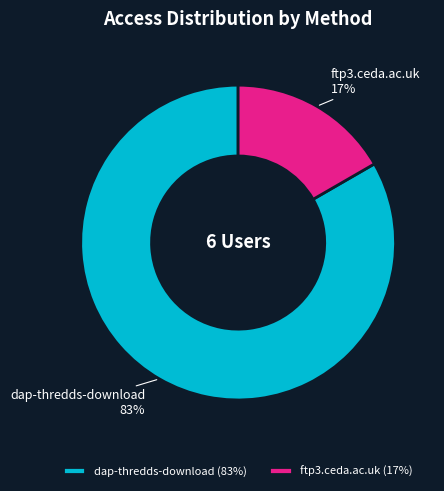

Is dap-thredds-download the majority of the pie?

Yes